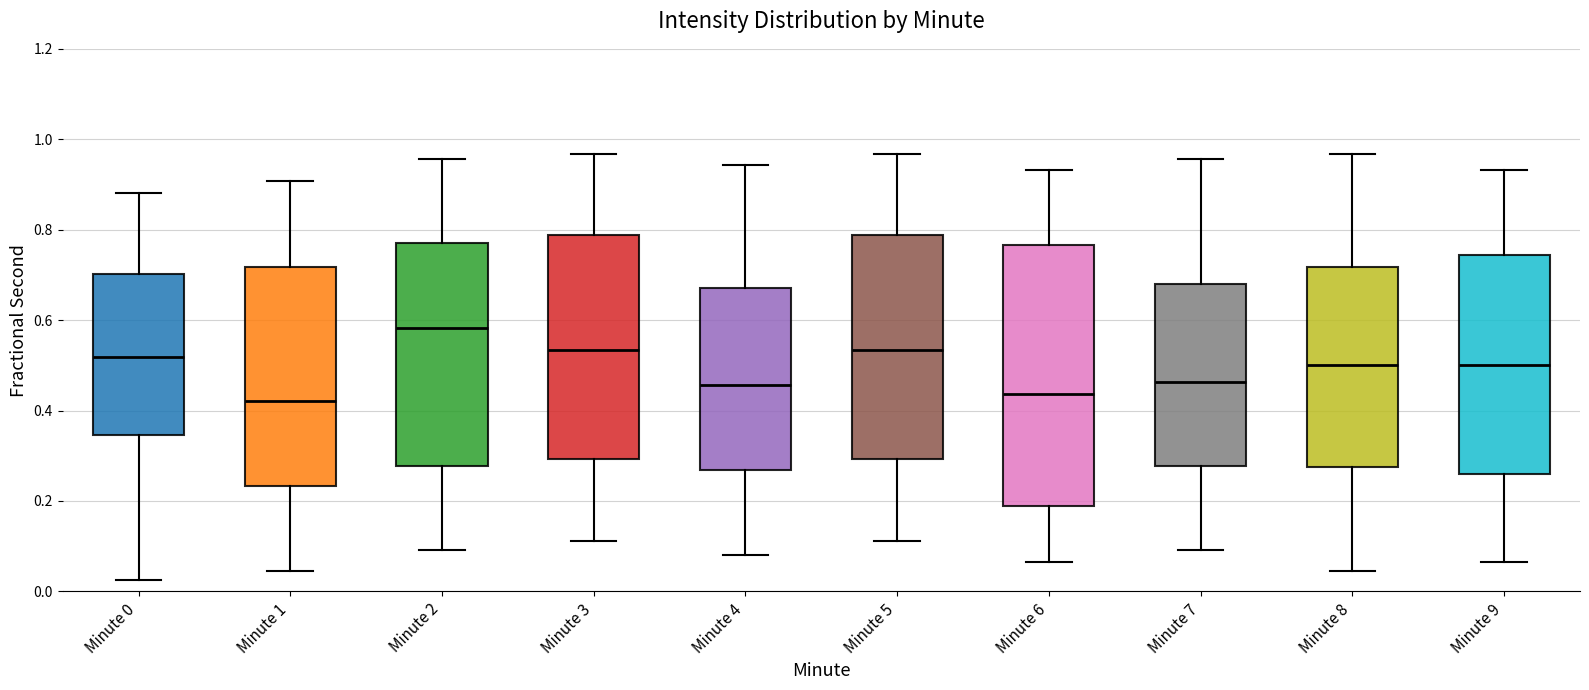

Where does the lower whisker of the box for Minute 1 end on the y-axis? The values are not printed on the chart, so give them approximately, as read against the axis.

0.04